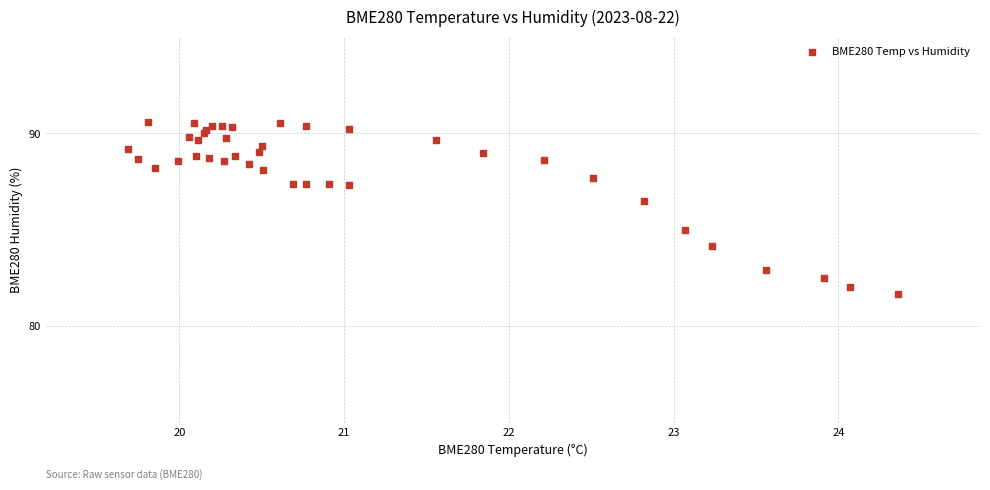

What Y value in the scatter plot is closest to 86?

86.5